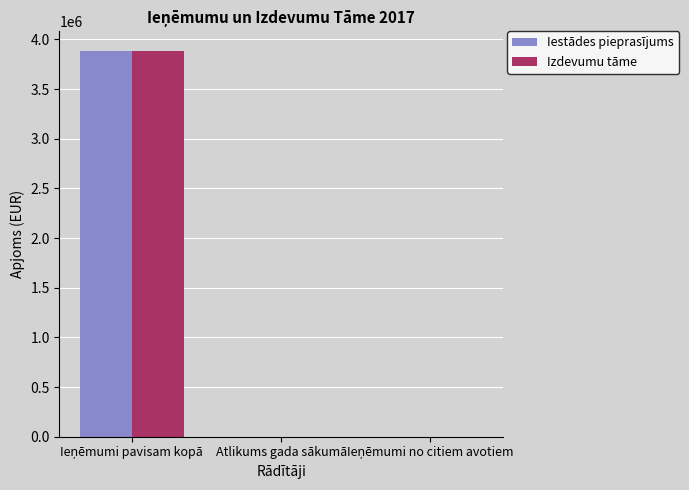

What is the sum of all Izdevumu tāme values?

3887472